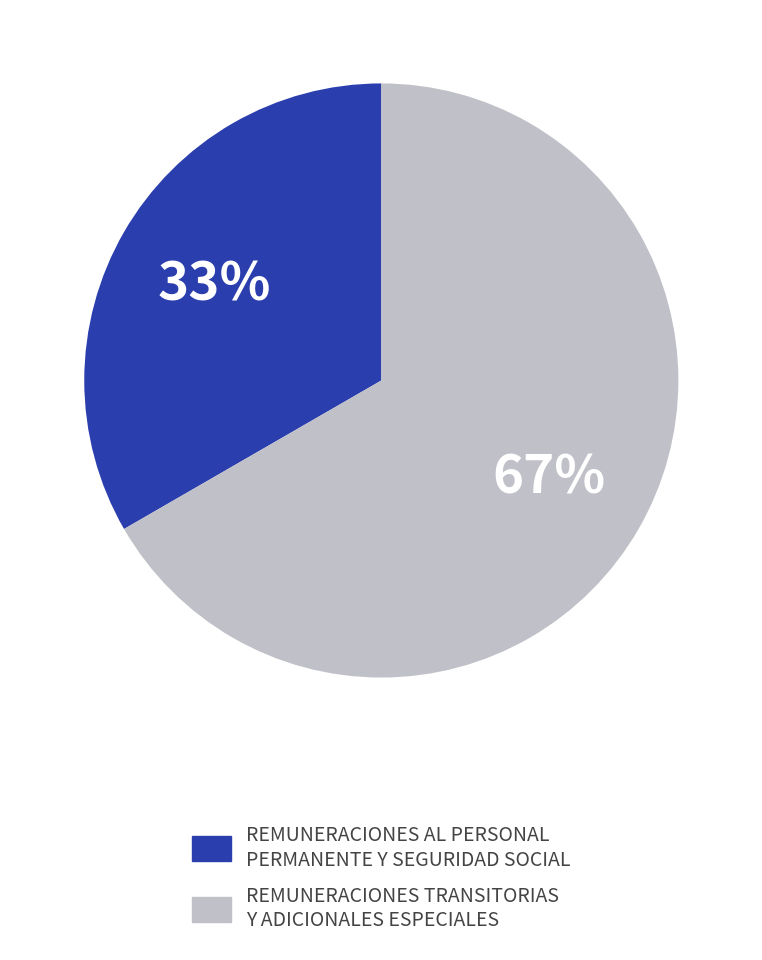

Does any single category account for the majority?

Yes